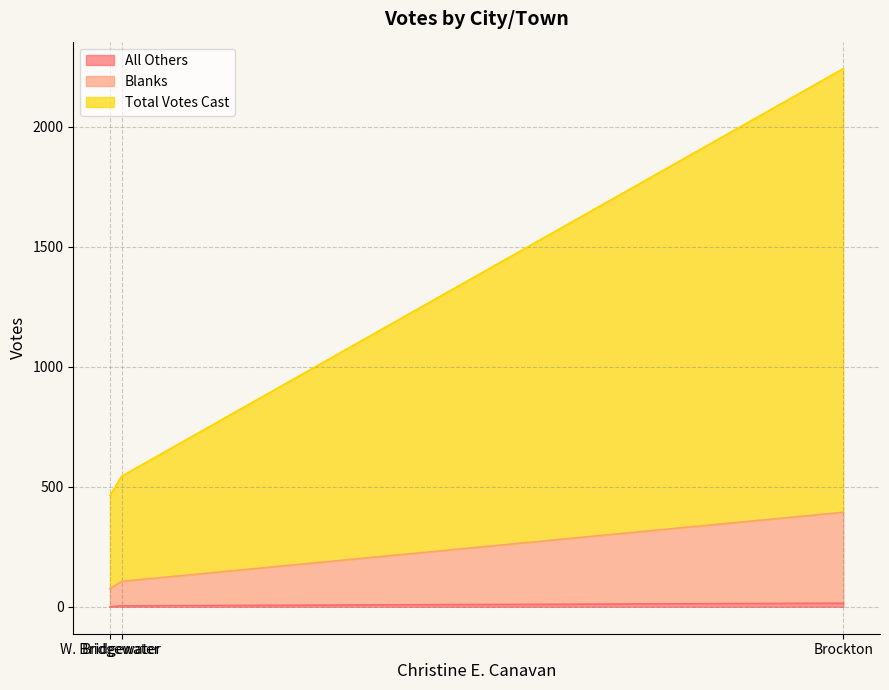

How many lines are shown in the chart?

3